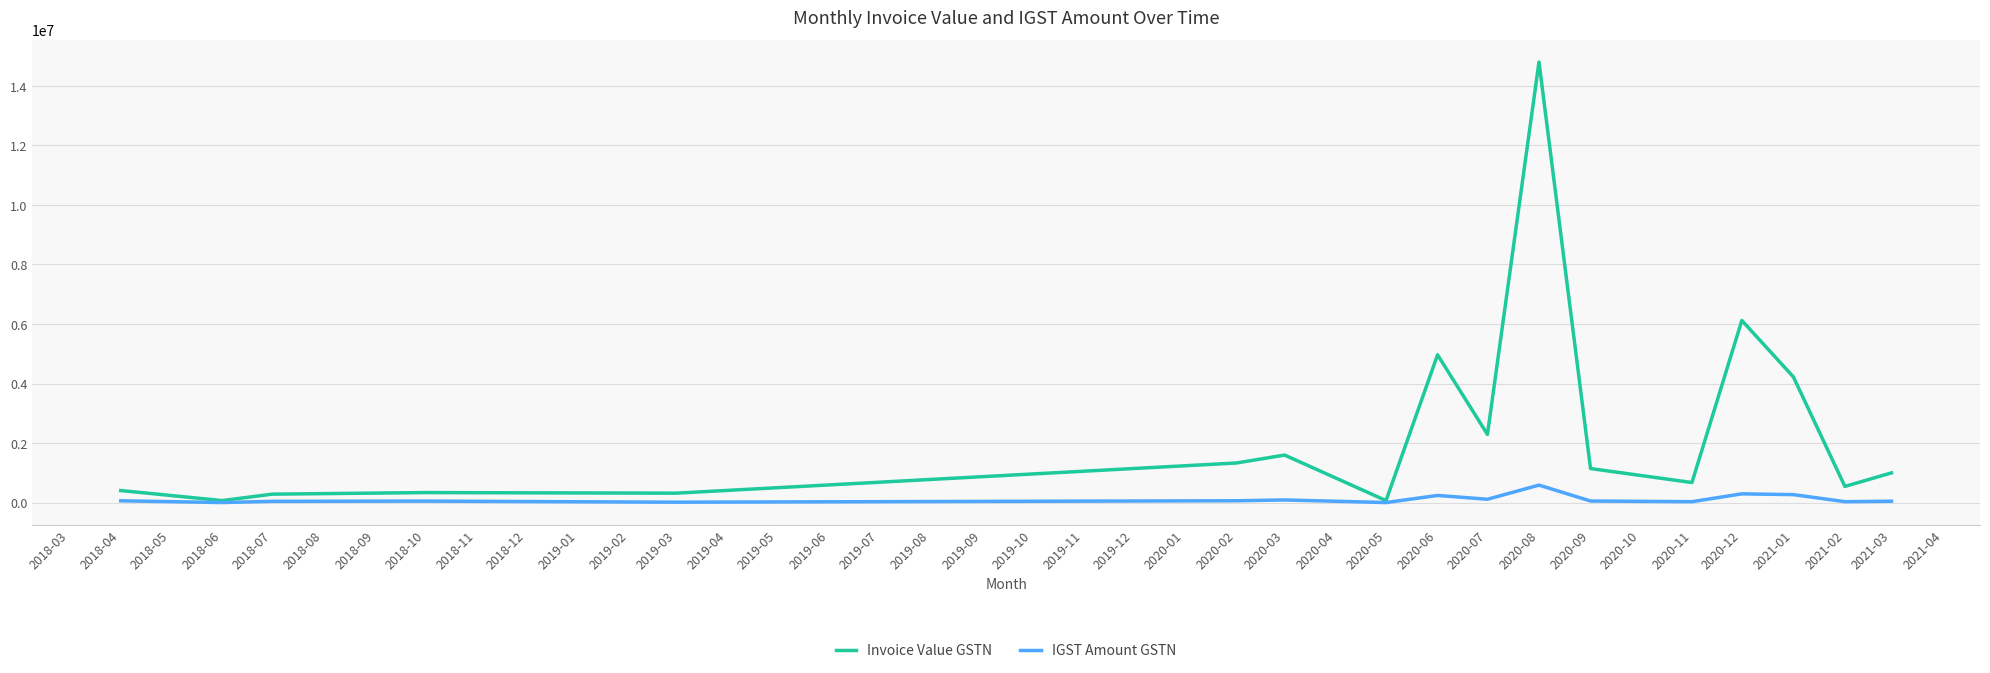

Which series has the largest range (max minus min)?

Invoice Value GSTN